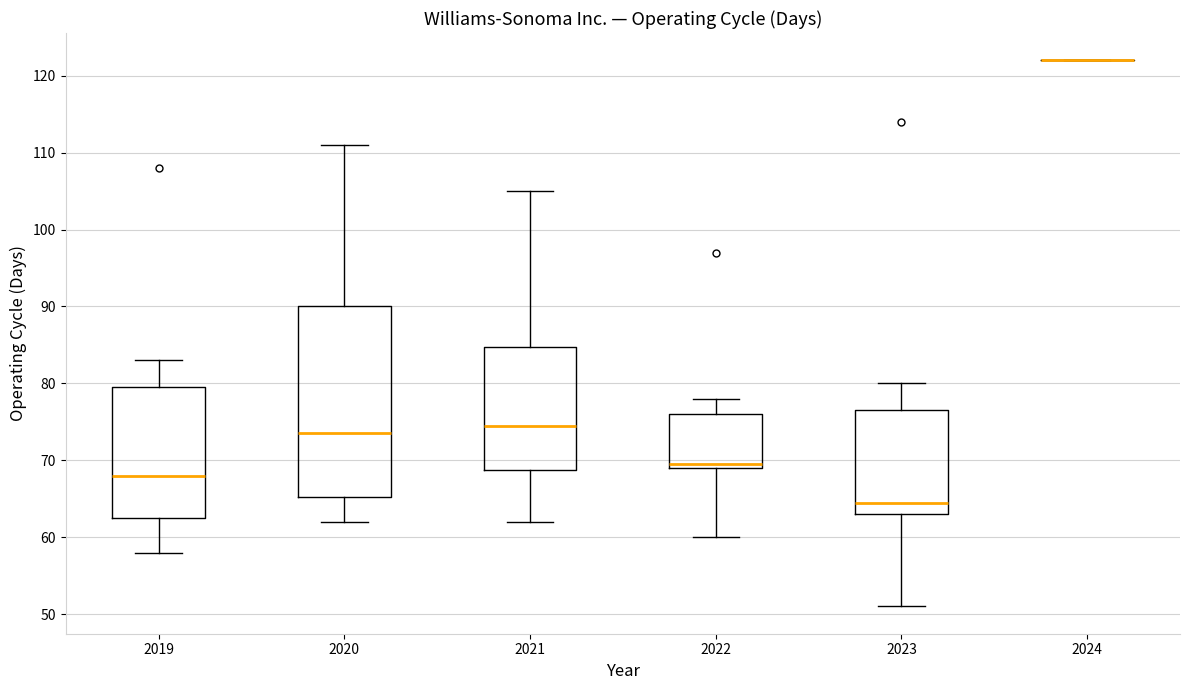

Reading left to right, read every box against the y-axis: the position of its median line, the range the box covers, and the ends of its whiskers. The values are not printed on the chart, so give them approximately, as read against the axis.

2019: median 68, box 63 to 80, whiskers 58 to 83
2020: median 74, box 65 to 90, whiskers 62 to 111
2021: median 75, box 69 to 85, whiskers 62 to 105
2022: median 70, box 69 to 76, whiskers 60 to 78
2023: median 65, box 63 to 77, whiskers 51 to 80
2024: box collapsed to a line at 122, whiskers 122 to 122